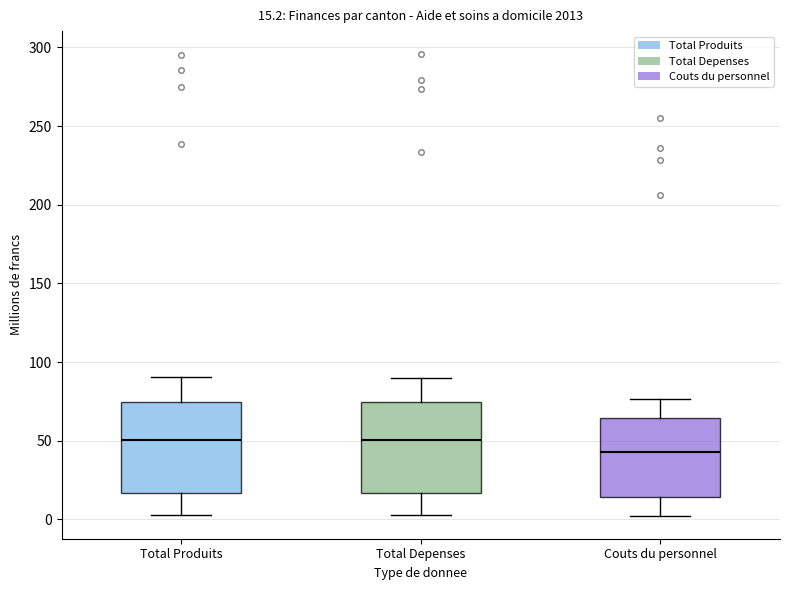

Which box has the lowest median line?

Couts du personnel